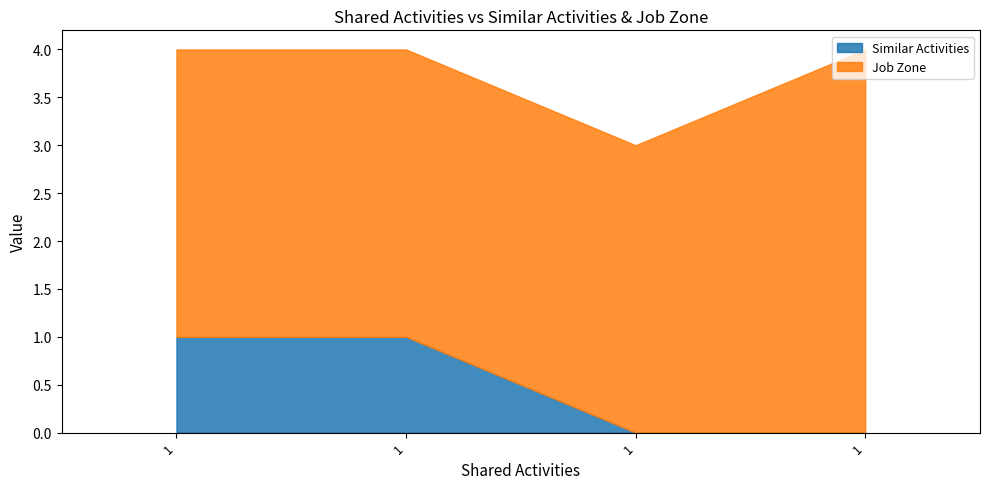

What is the lowest value of the Job Zone series?

3